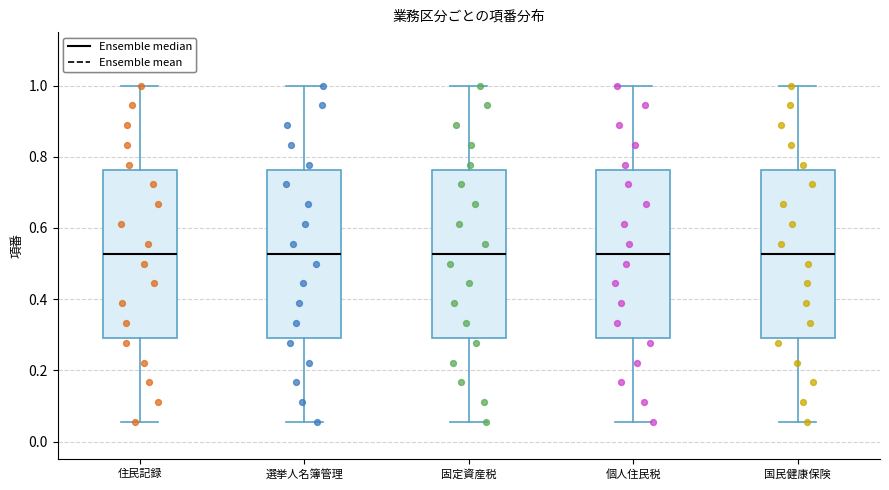

Where is the lower edge of the box for 固定資産税 on the y-axis? The values are not printed on the chart, so give them approximately, as read against the axis.

0.30